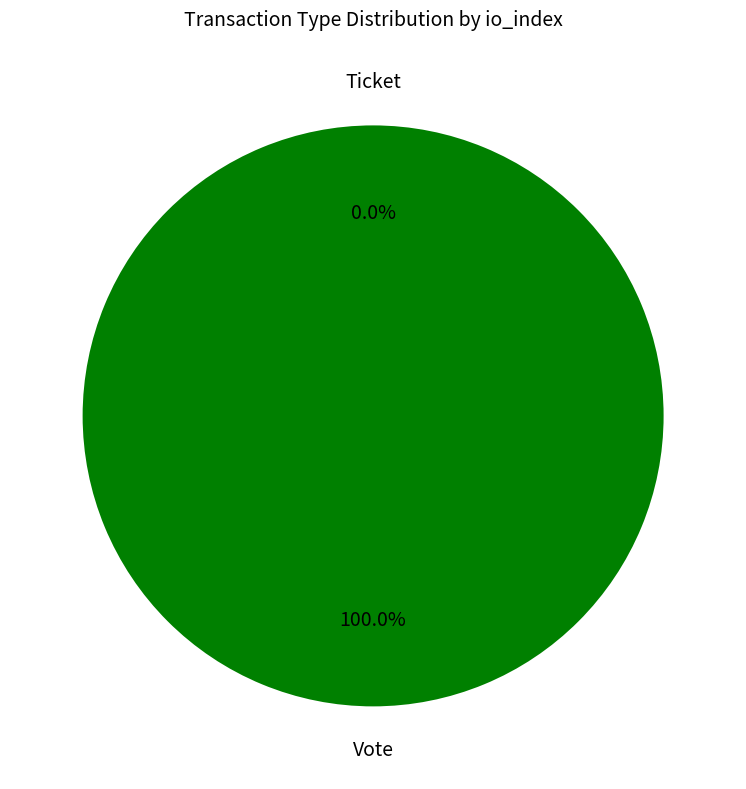

Count the number of slices in the pie.

2